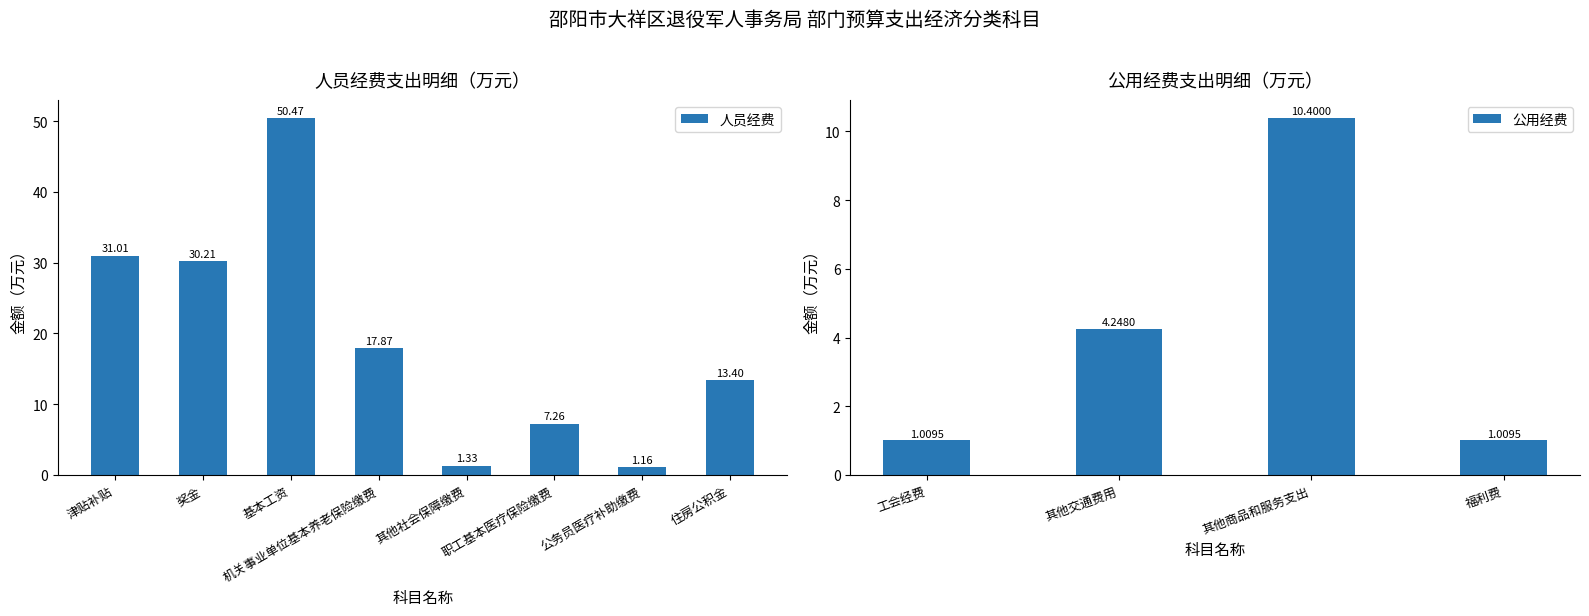

What position from the left is 住房公积金?

8